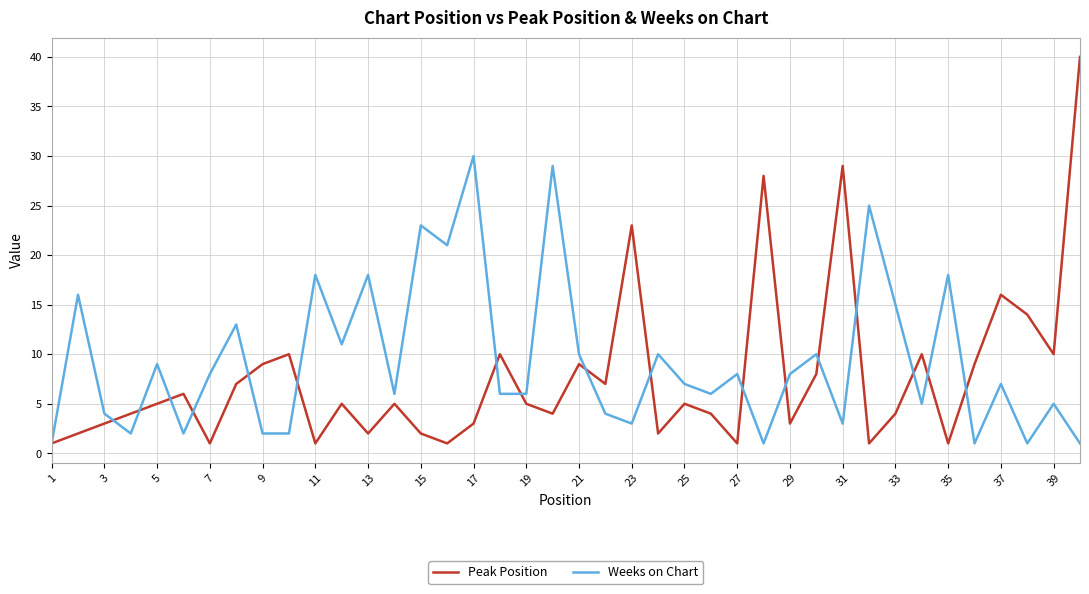

Which series has the largest range (max minus min)?

Peak Position